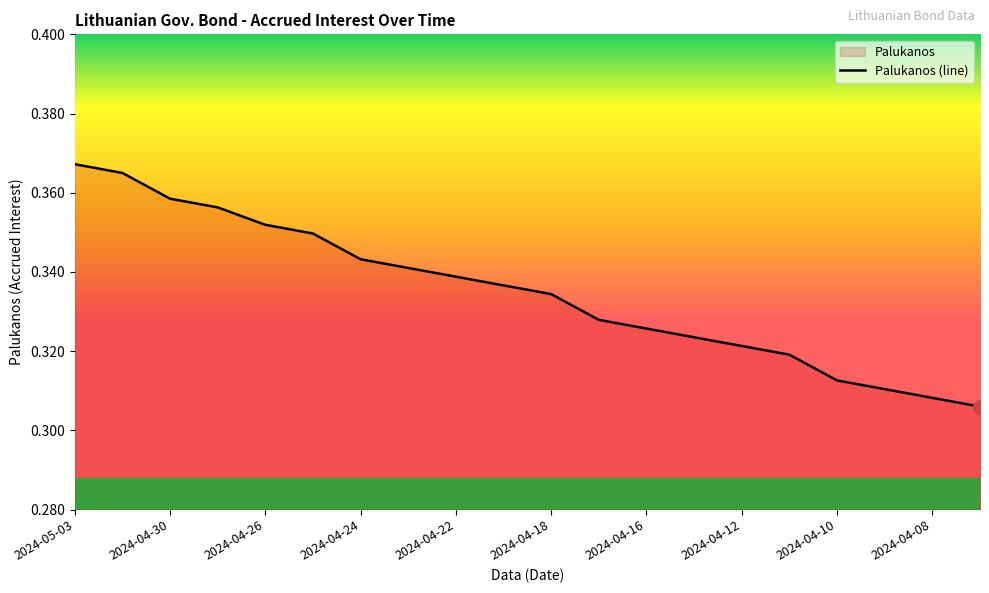

What is the sum of the values at 2024-04-18 and 2024-04-23?

0.7